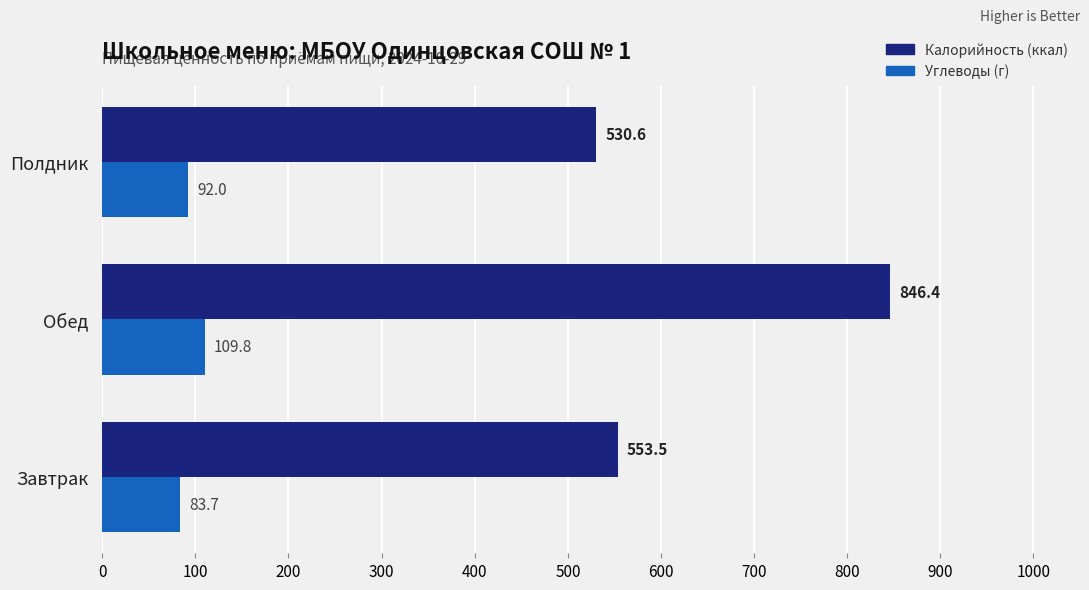

Between Завтрак and Обед, which series saw the biggest shift?

Калорийность (ккал)